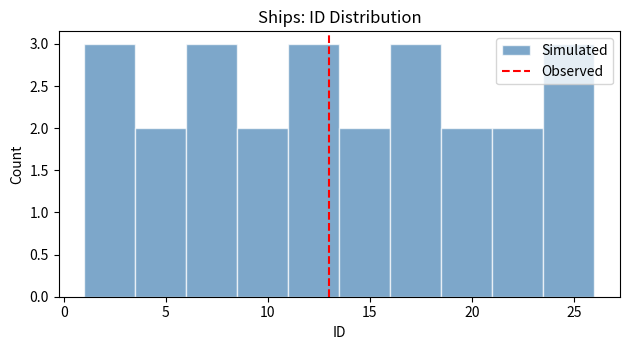

Reading left to right, transcribe this chart: for each bar, give the range it covers on the x-axis and its height. The values are not printed on the chart, so give them approximately, as read against the axis.

1.0 to 3.5: 3
3.5 to 6.0: 2
6.0 to 8.5: 3
8.5 to 11.0: 2
11.0 to 13.5: 3
13.5 to 16.0: 2
16.0 to 18.5: 3
18.5 to 21.0: 2
21.0 to 23.5: 2
23.5 to 26.0: 3